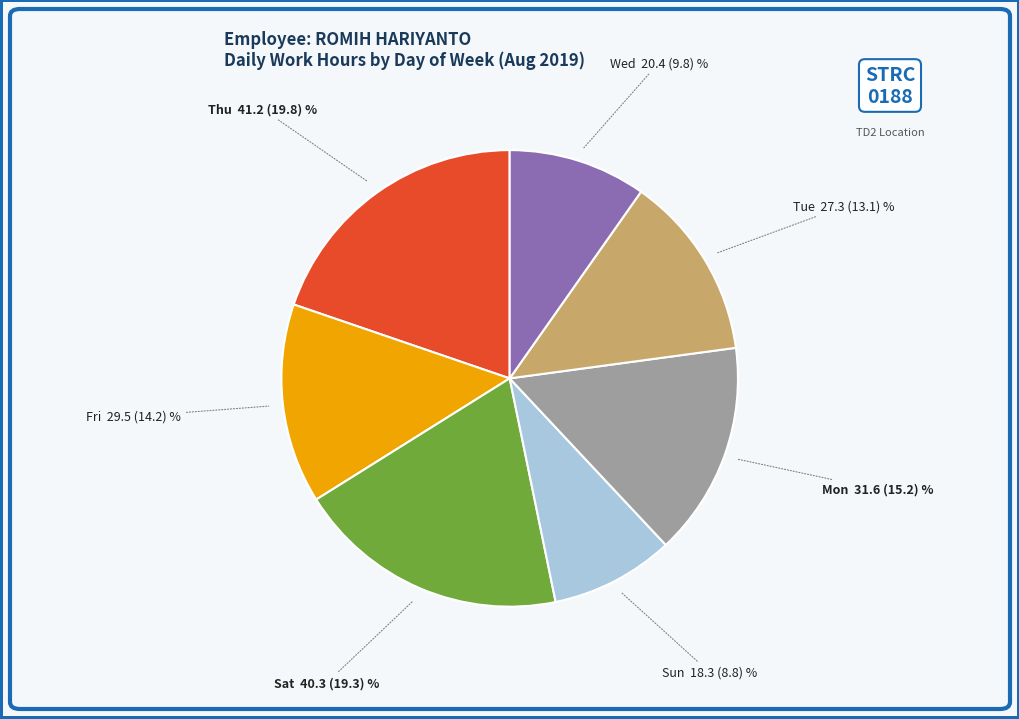

Does any single category account for the majority?

No